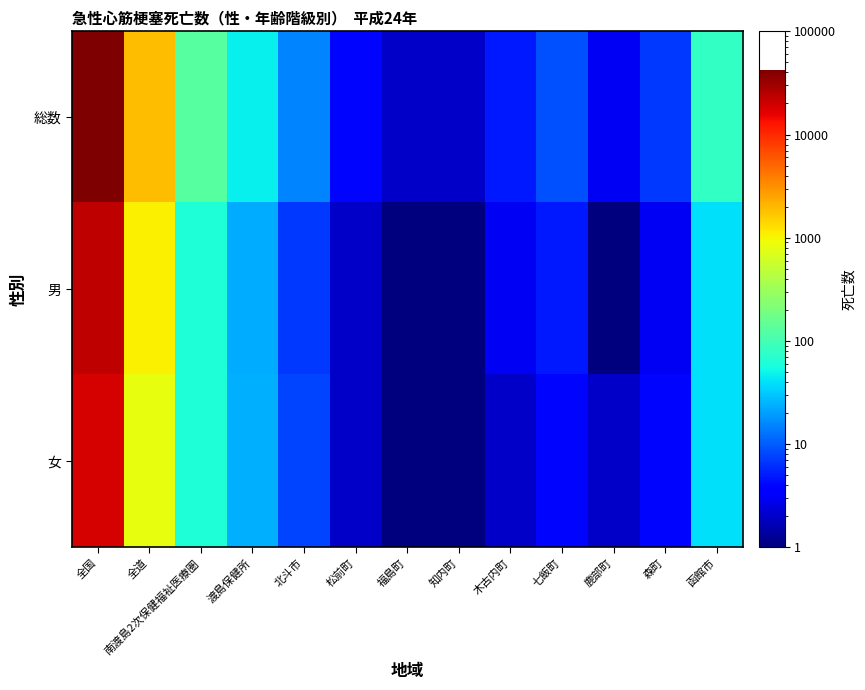

Rank the series by their average value, from highest to lowest.

総数, 男, 女